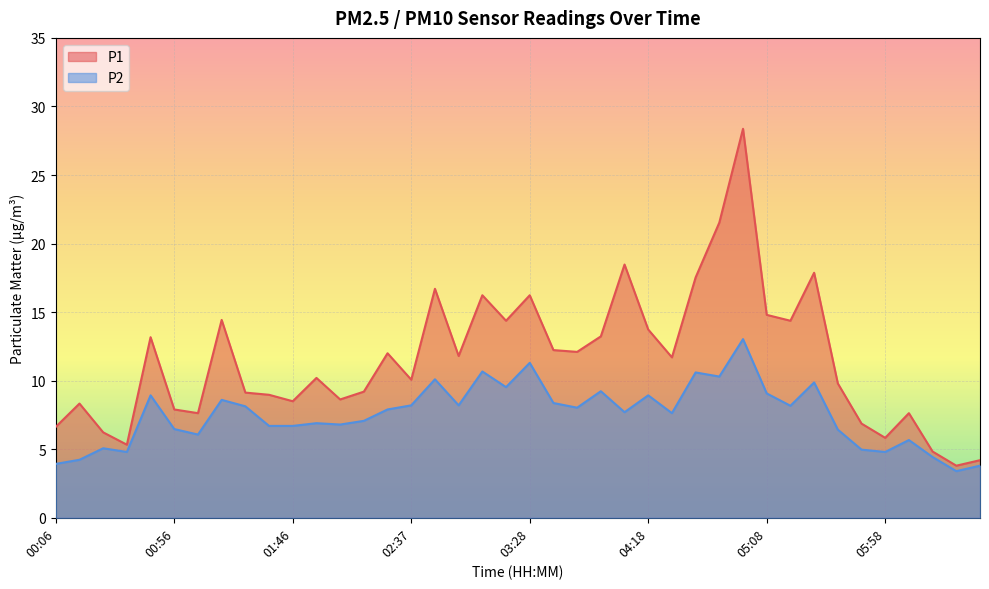

How many interior local peaks does the P1 series have?

12